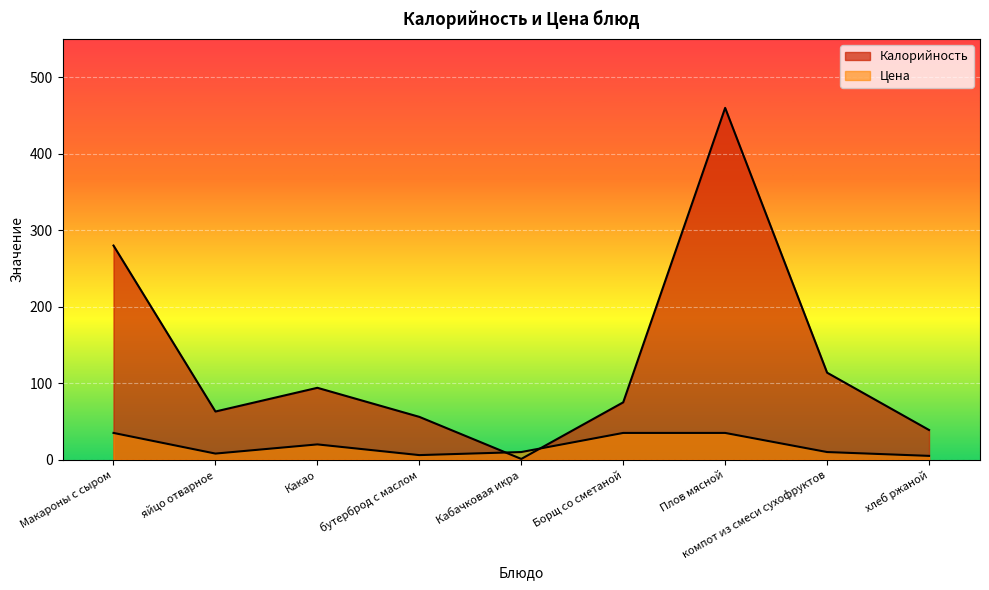

What is the value of the Калорийность point at the 6th from the left?

75.0